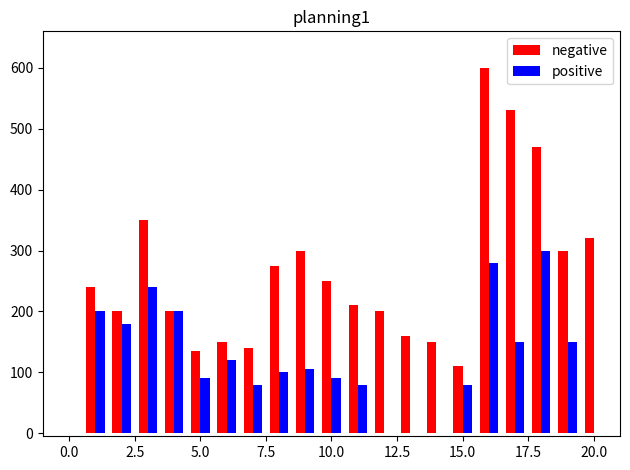

What is the maximum value shown in the chart?

600